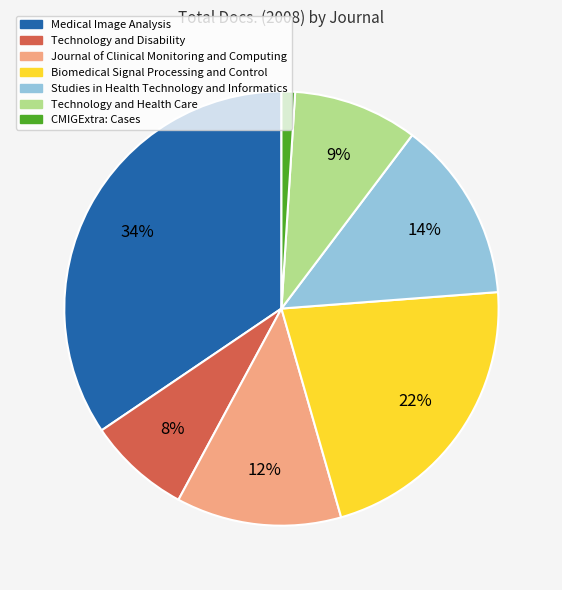

The Studies in Health Technology and Informatics slice represents 14% of the pie. True or false?

True